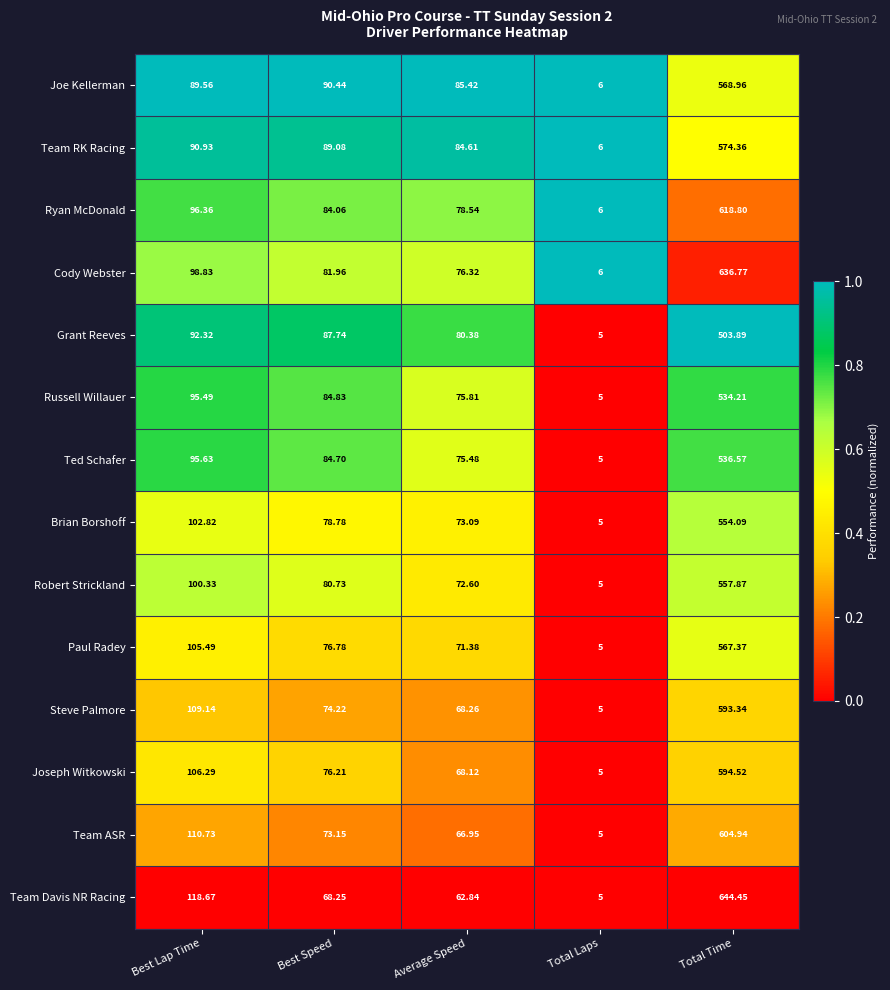

Where does the Team ASR series first go above 73?

Best Lap Time